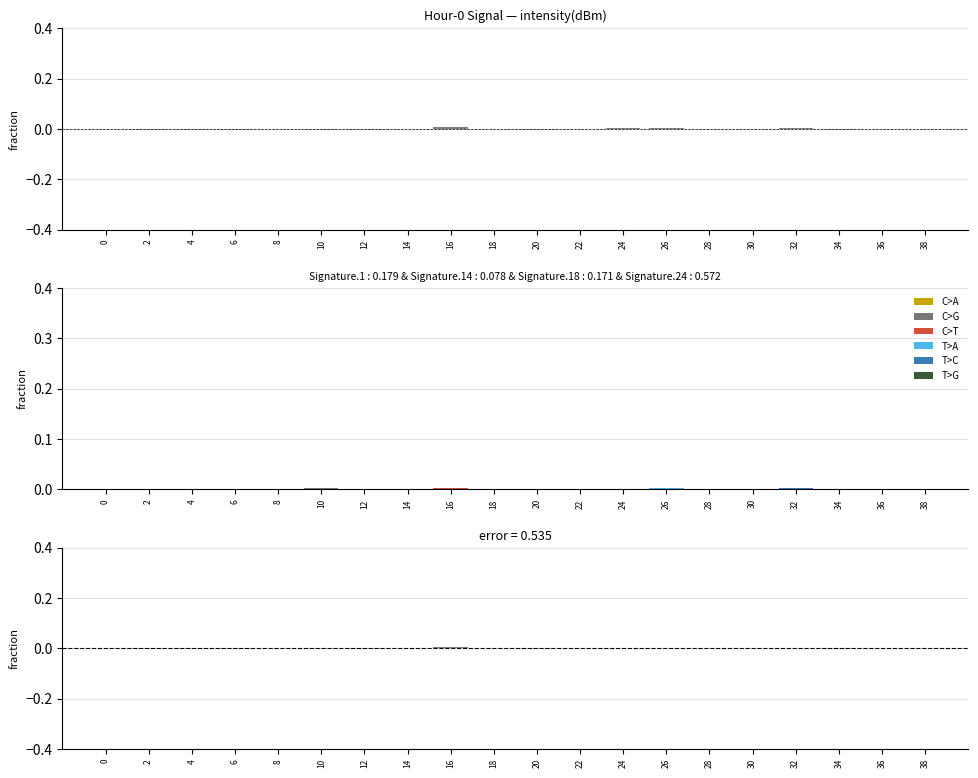

How many groups of bars are there?

20